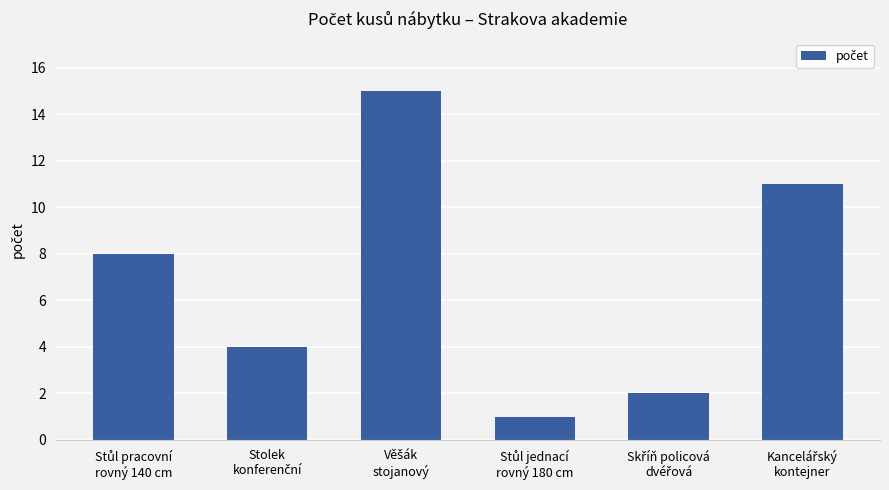

What is the average value?

7